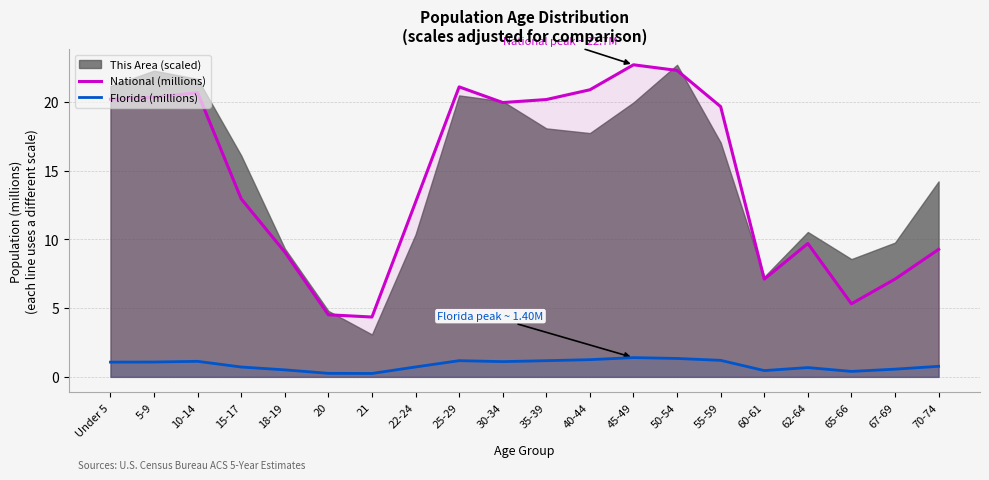

List the labels in order of Florida (millions) value, largest first.

45-49, 50-54, 40-44, 55-59, 25-29, 35-39, 10-14, 30-34, 5-9, Under 5, 70-74, 22-24, 15-17, 62-64, 67-69, 18-19, 60-61, 65-66, 20, 21